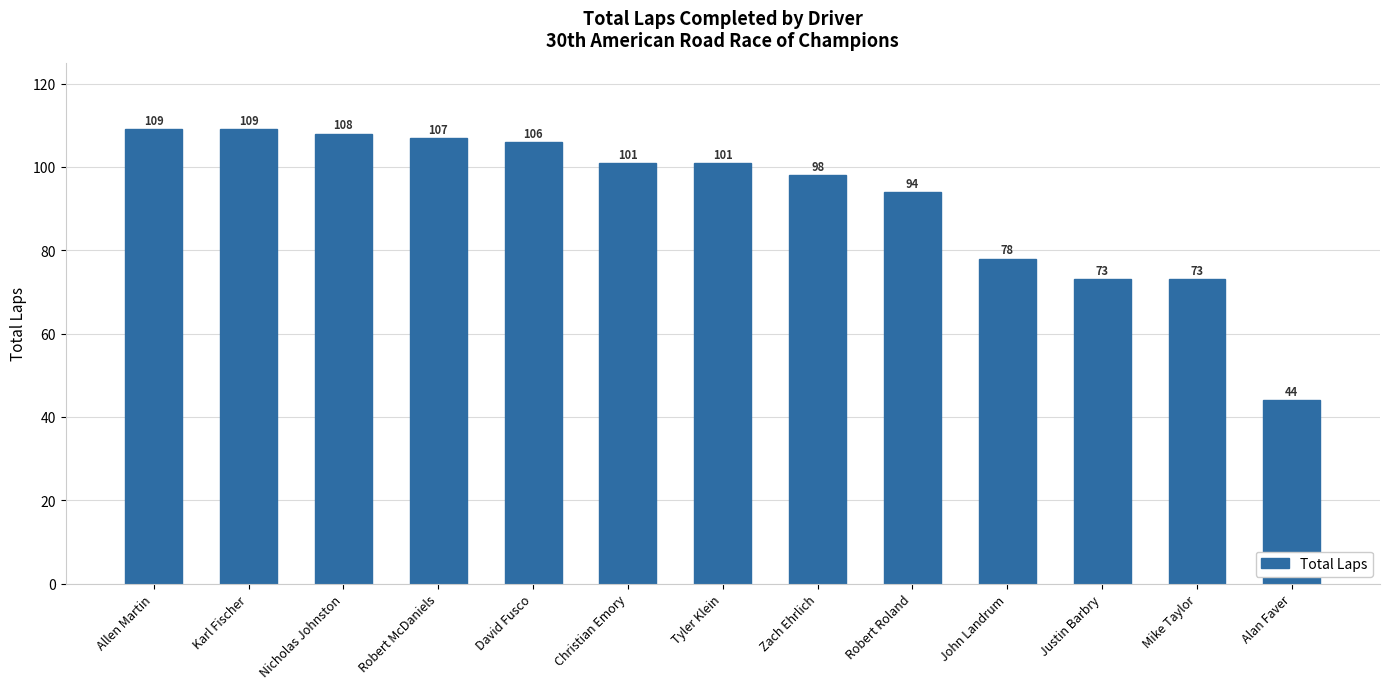

What is the average value?

92